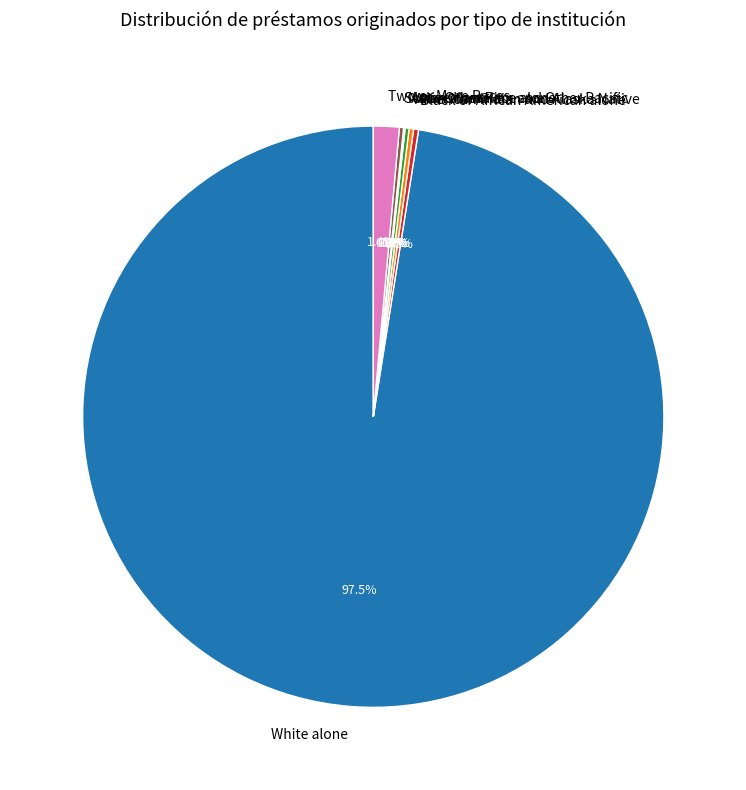

What portion of the pie excludes Two or More Races?

98.6%